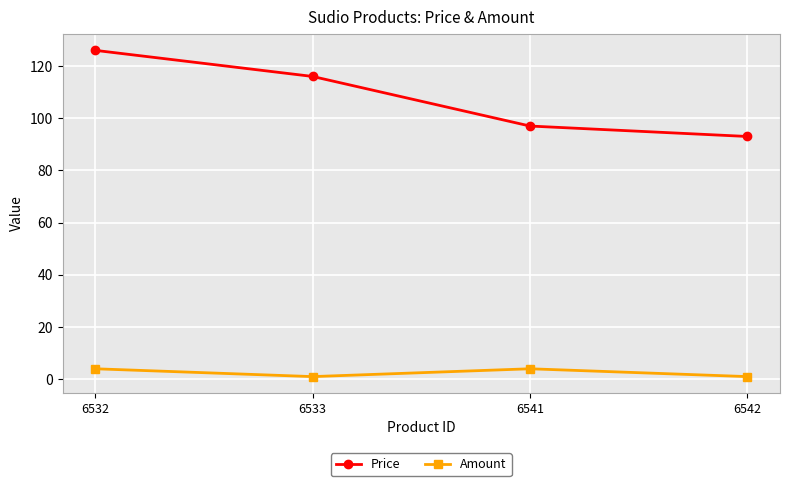

True or false: Price and Amount intersect in this chart.

False